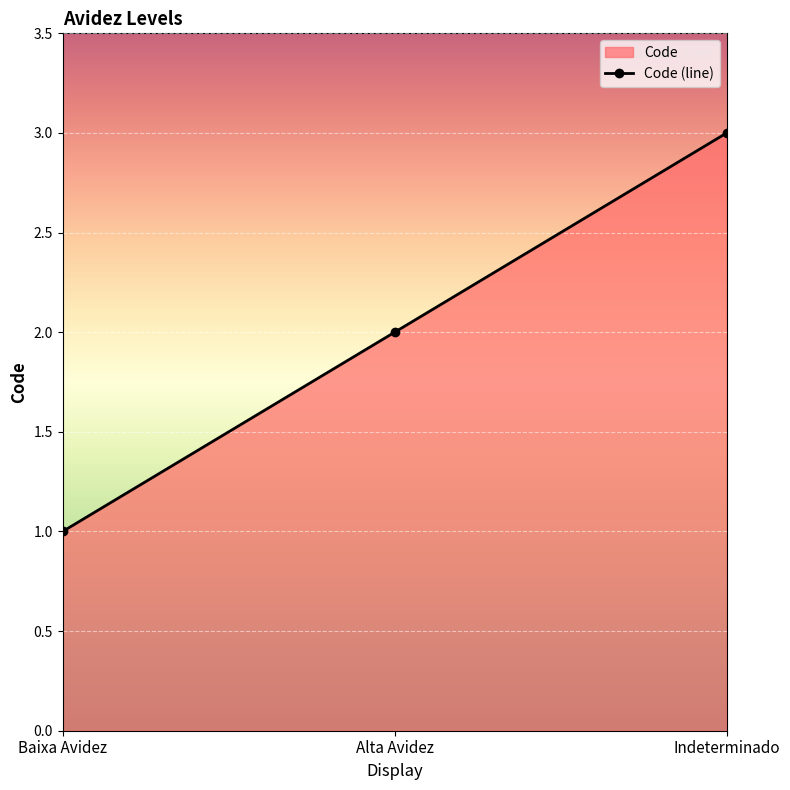

How many lines are shown in the chart?

1